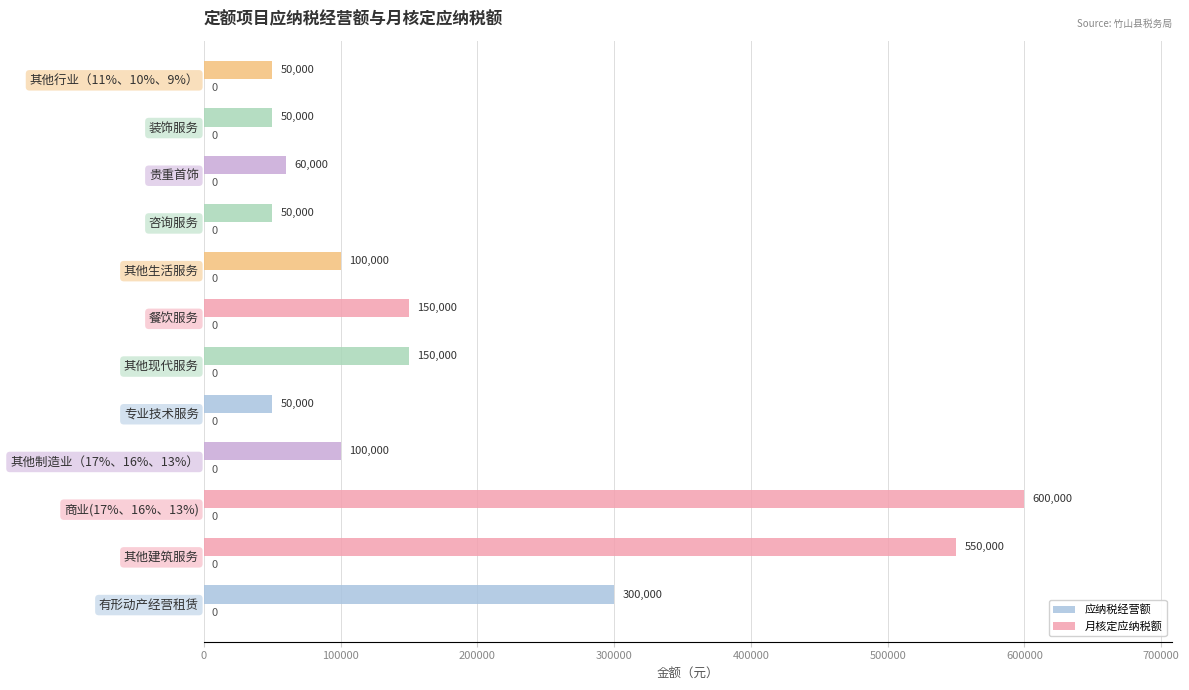

Reading bottom to top, list all the values displayed in this chart.

300000	550000	600000	100000	50000	150000	150000	100000	50000	60000	50000	50000